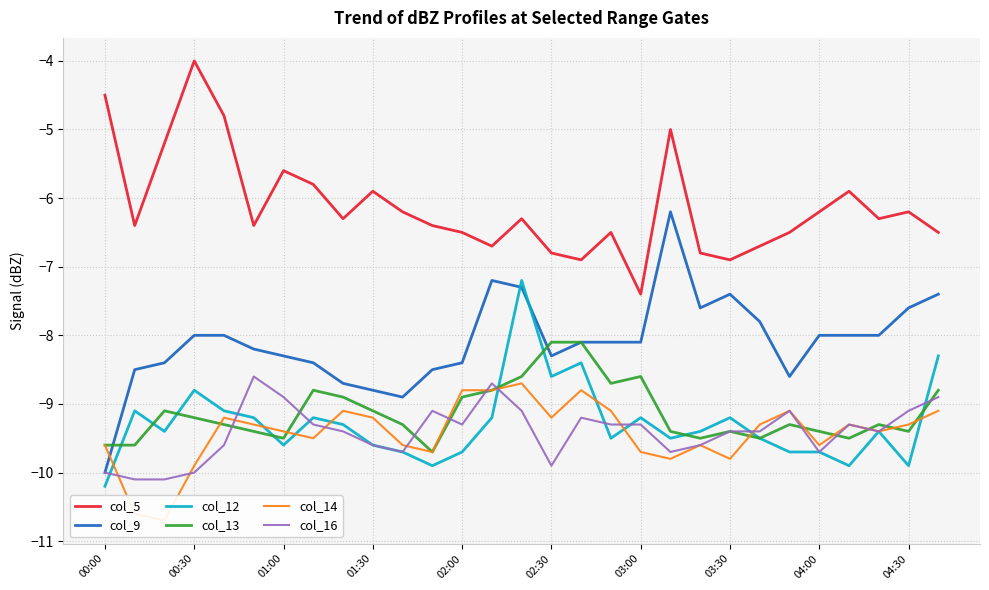

What is the highest value of the col_12 series?

-7.2